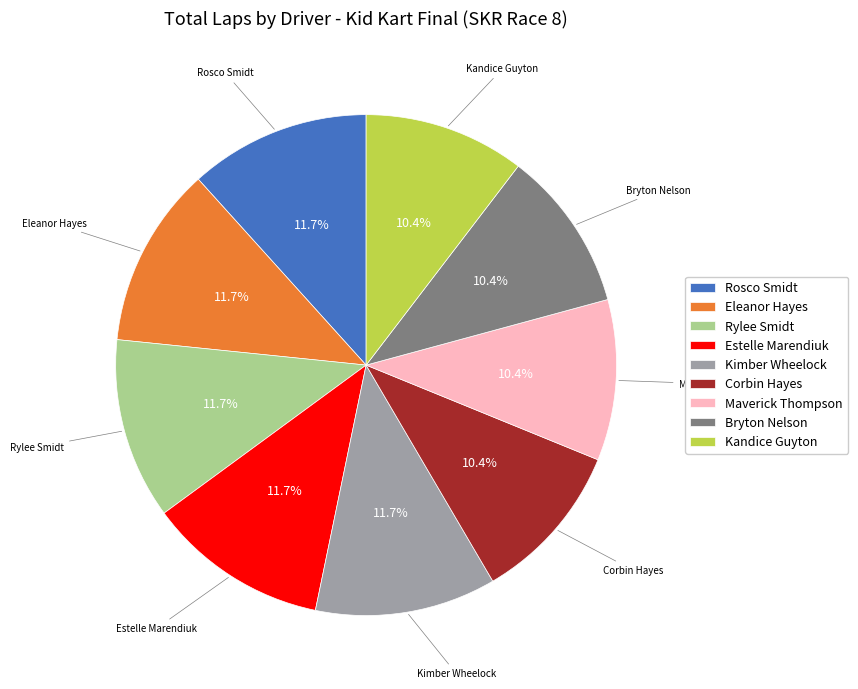

Approximately how many times larger is the value at Estelle Marendiuk compared to Corbin Hayes?

1.1